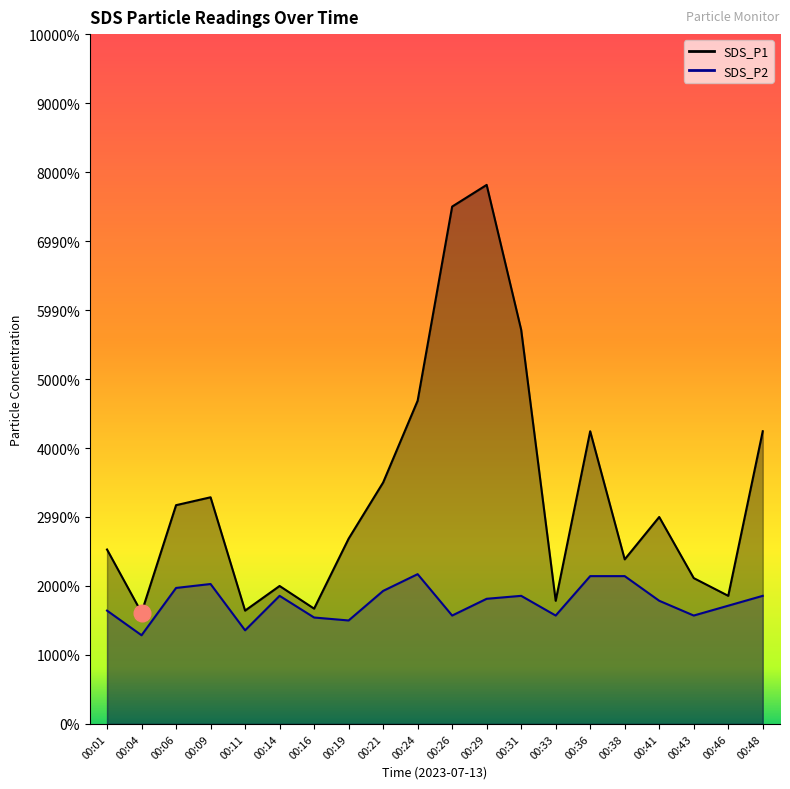

Reading left to right, list all the values displayed in this chart.

SDS_P1: 1.8	1.1	2.2	2.3	1.1	1.4	1.2	1.9	2.5	3.3	5.2	5.5	4.0	1.2	3.0	1.7	2.1	1.5	1.3	3.0
SDS_P2: 1.1	0.9	1.4	1.4	0.9	1.3	1.1	1.1	1.4	1.5	1.1	1.3	1.3	1.1	1.5	1.5	1.2	1.1	1.2	1.3